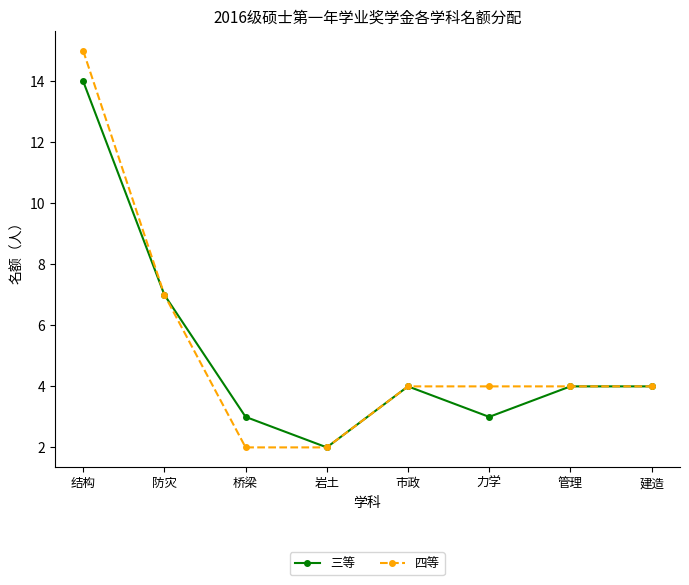

Is it true that 四等 equals 10 at 防灾?

False